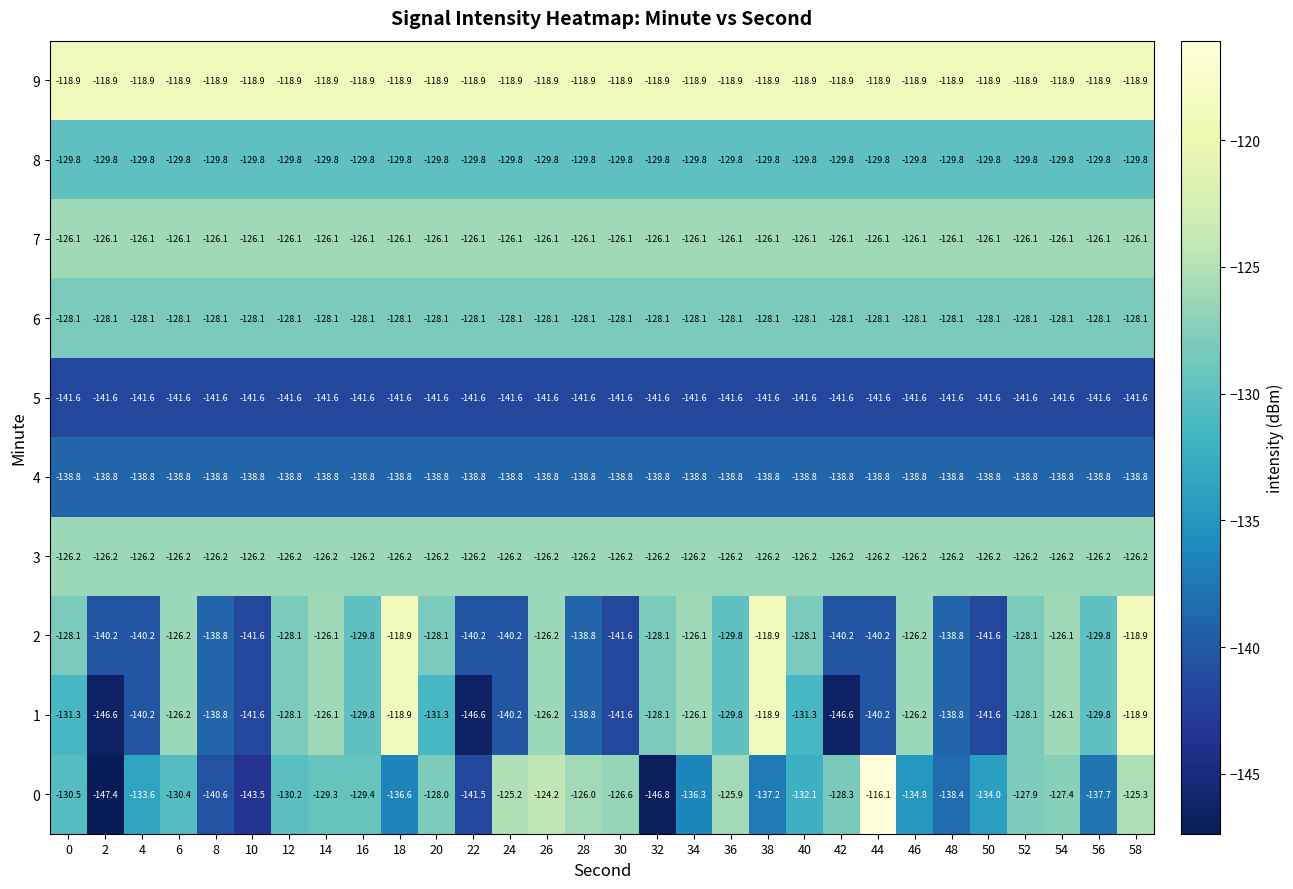

True or false: 0 has a value of -35.2 at 34.

False